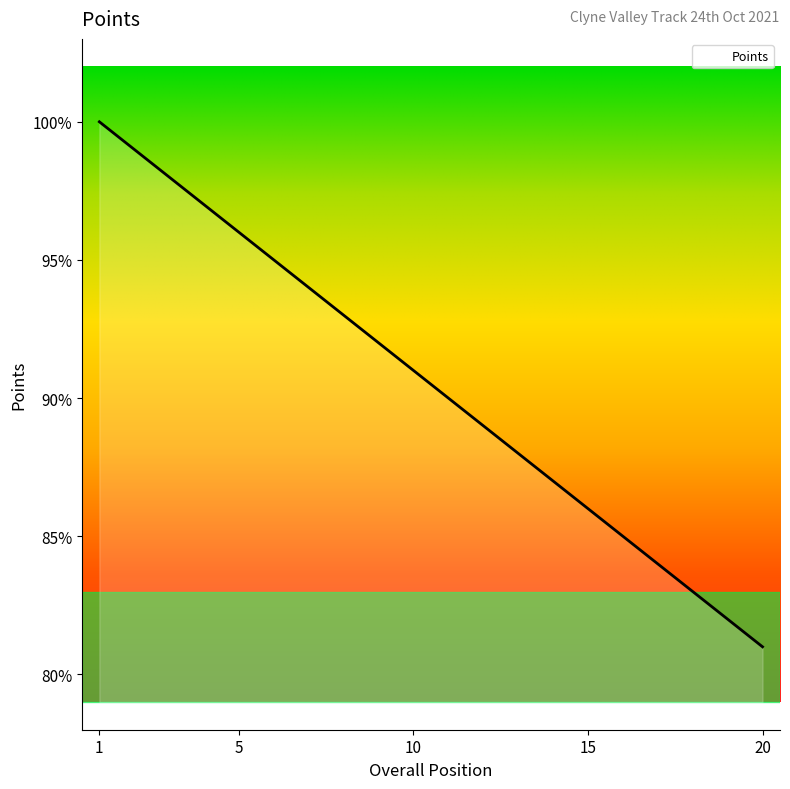

What is the difference between the maximum and minimum values?

19